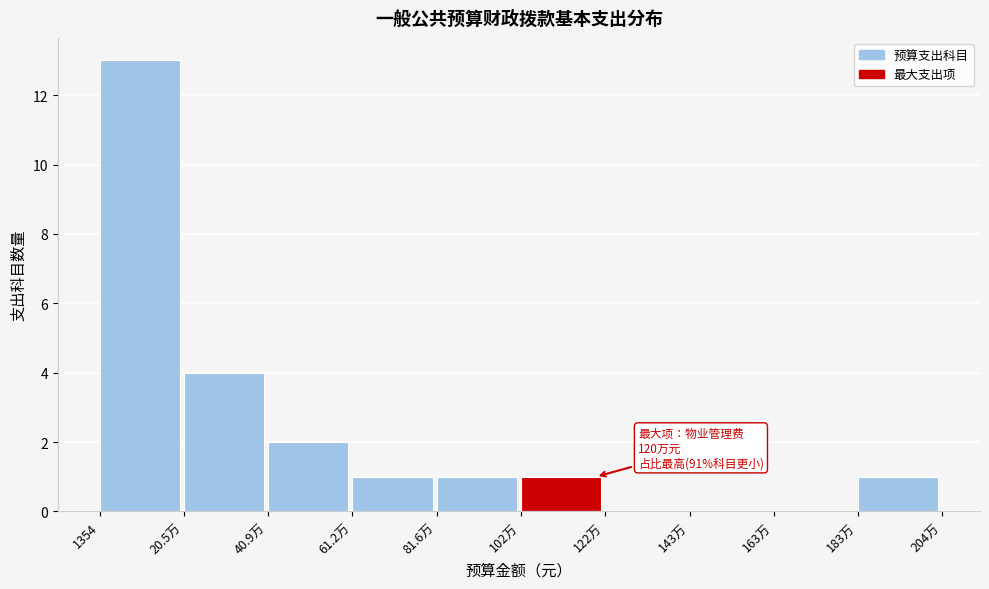

Reading right to left, list all the values displayed in this chart.

183万=1	163万=0	143万=0	122万=0	102万=1	81.6万=1	61.2万=1	40.9万=2	20.5万=4	1354=13